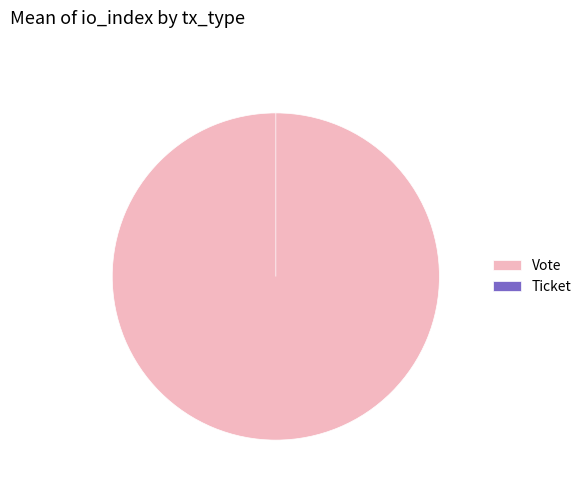

Rank the categories by value from lowest to highest.

Ticket, Vote